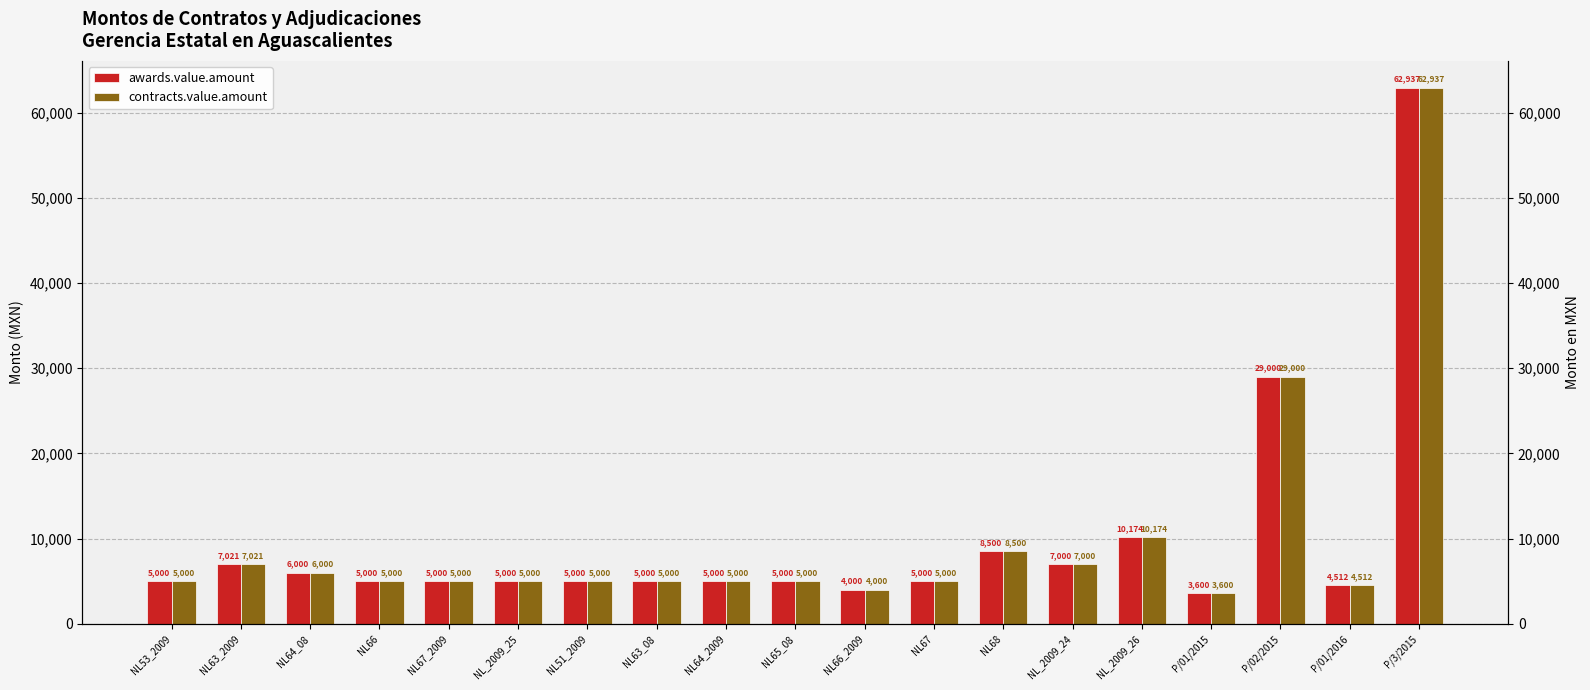

List the series in order of their peak value, highest first.

awards.value.amount, contracts.value.amount